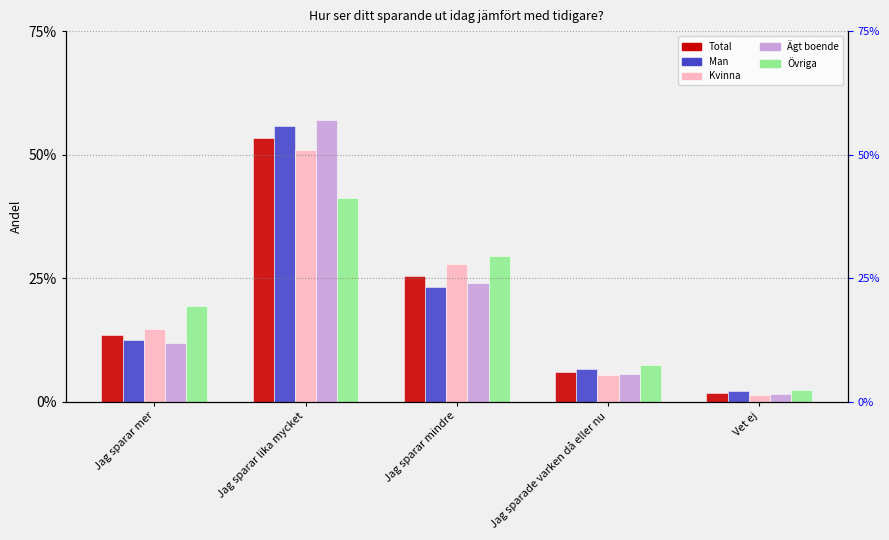

Reading left to right, what are all the values shown in this chart?

Total: 0.1	0.5	0.3	0.1	0.0
Man: 0.1	0.6	0.2	0.1	0.0
Kvinna: 0.1	0.5	0.3	0.1	0.0
Ägt boende: 0.1	0.6	0.2	0.1	0.0
Övriga: 0.2	0.4	0.3	0.1	0.0